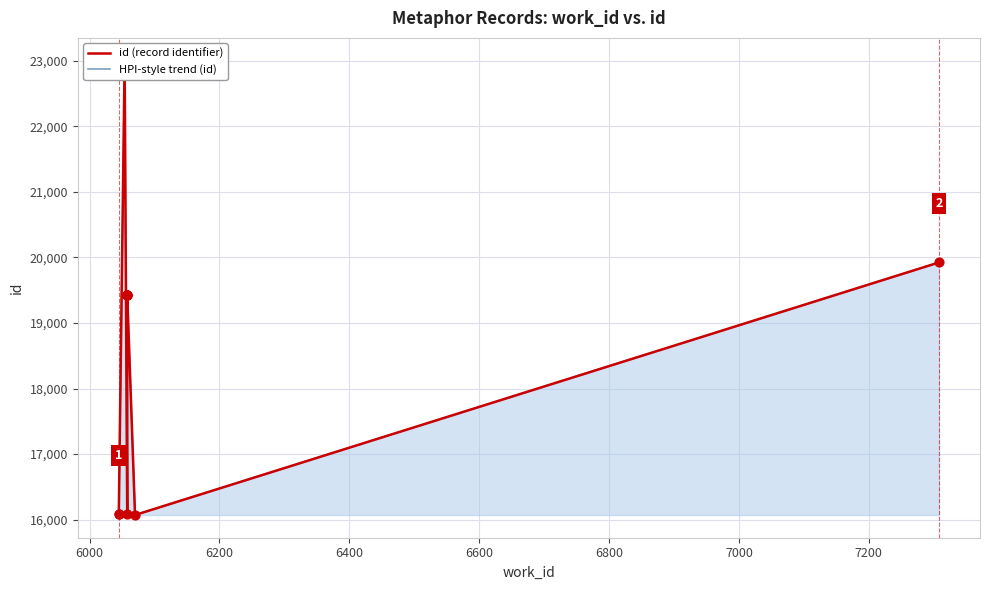

At how many categories does at least one series exceed 16474?

6